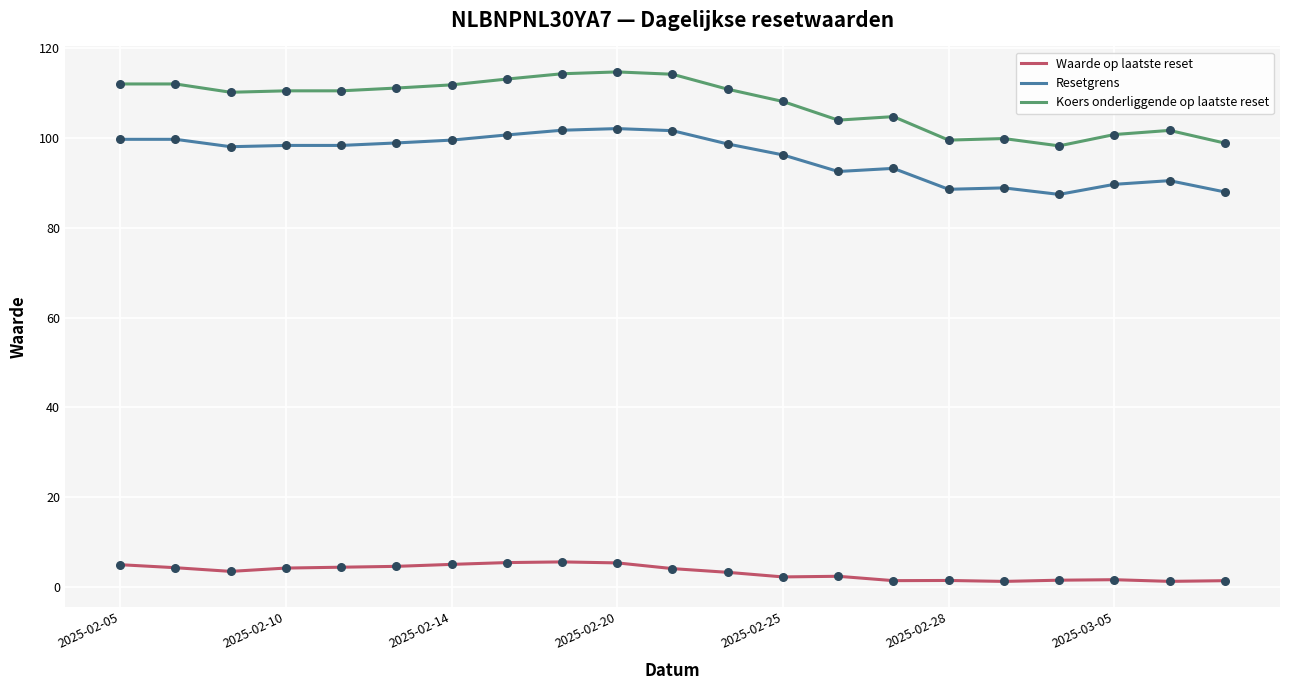

What are all the series names shown in the legend?

Waarde op laatste reset, Resetgrens, Koers onderliggende op laatste reset